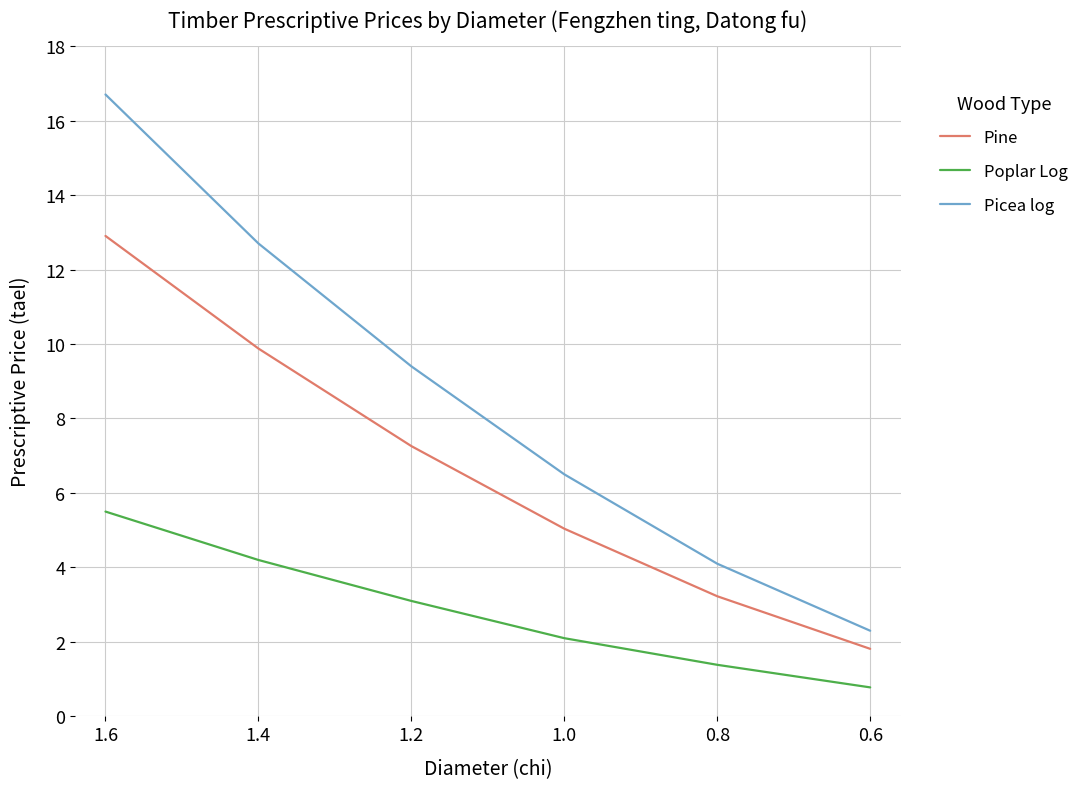

Rank the series at 1.2 from highest to lowest value.

Picea log, Pine, Poplar Log